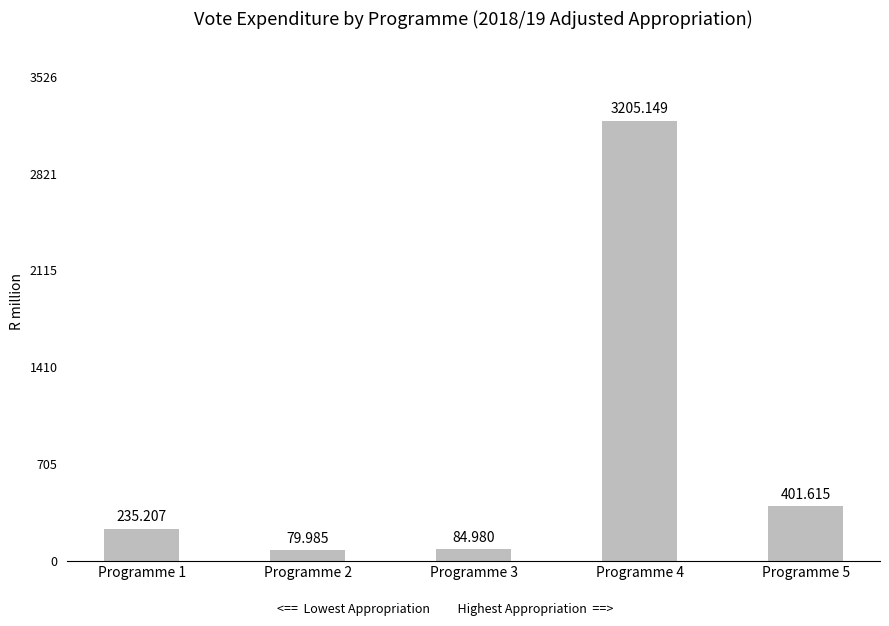

What is the maximum value shown in the chart?

3205.1